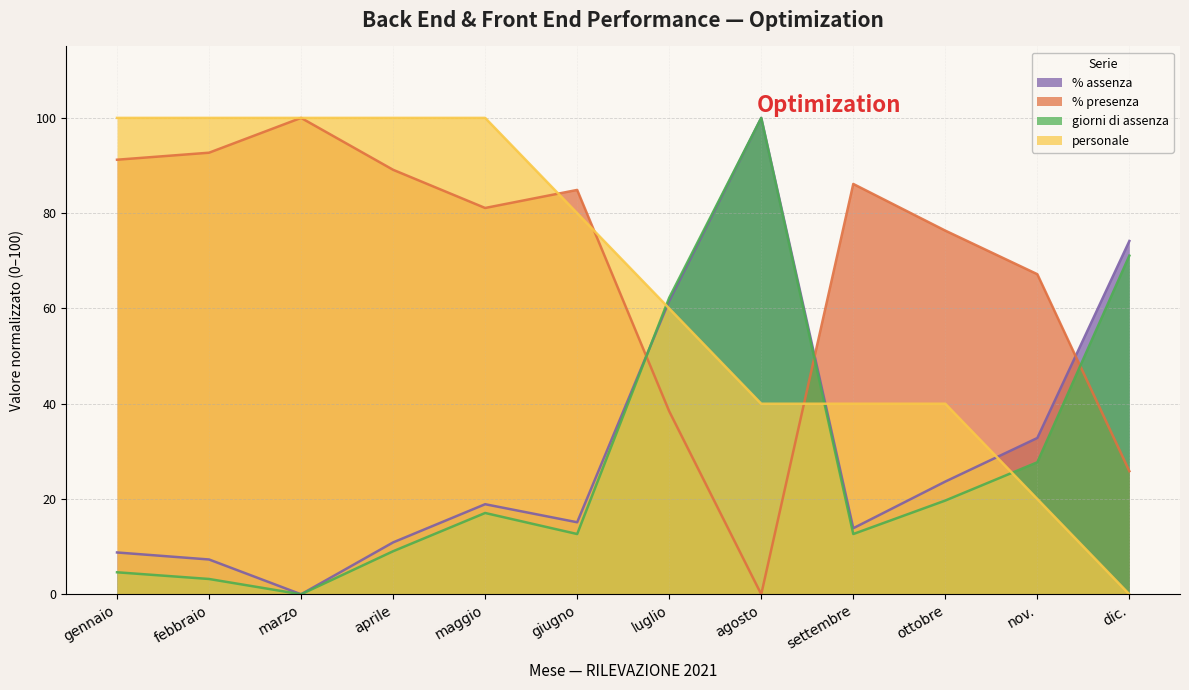

At which category is the sum across all series the highest?

agosto